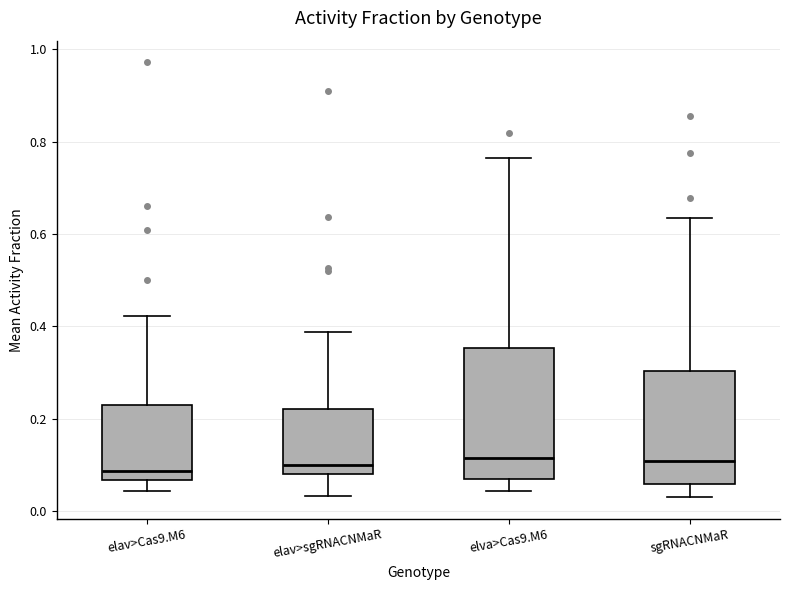

Reading left to right, transcribe this box plot: for each box, give where its median line is, the range the box spans, and where its two whiskers end, as read against the y-axis. The values are not printed on the chart, so give them approximately, as read against the axis.

elav>Cas9.M6: median 0.08, box 0.06 to 0.22, whiskers 0.04 to 0.42
elav>sgRNACNMaR: median 0.10, box 0.08 to 0.22, whiskers 0.04 to 0.38
elva>Cas9.M6: median 0.12, box 0.06 to 0.36, whiskers 0.04 to 0.76
sgRNACNMaR: median 0.10, box 0.06 to 0.30, whiskers 0.02 to 0.64